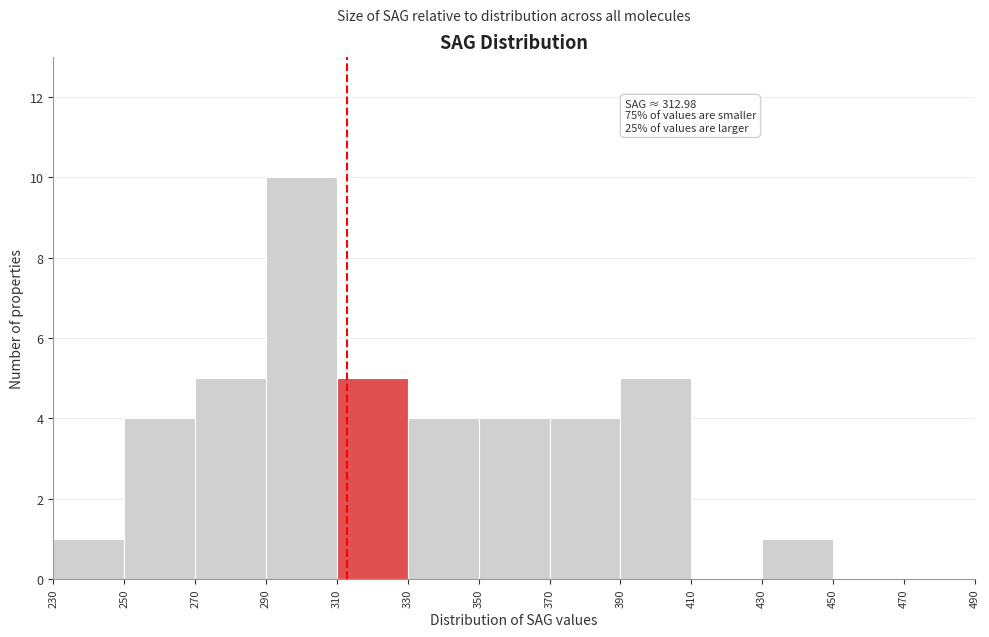

Over which range of the x-axis is the bar tallest?

290 to 310